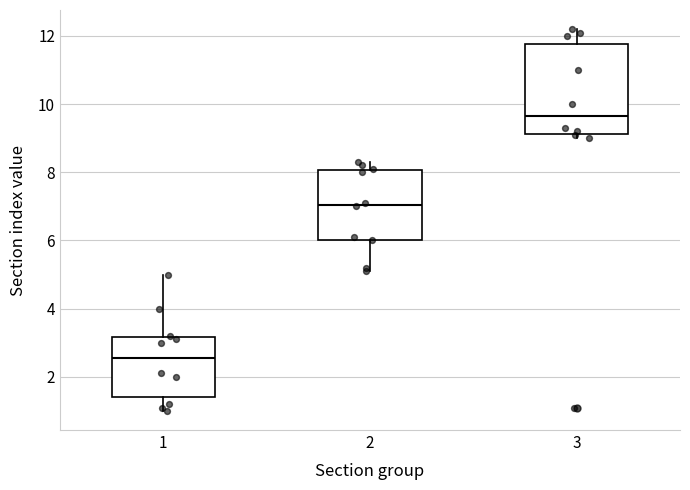

Which box has the lowest median line?

1